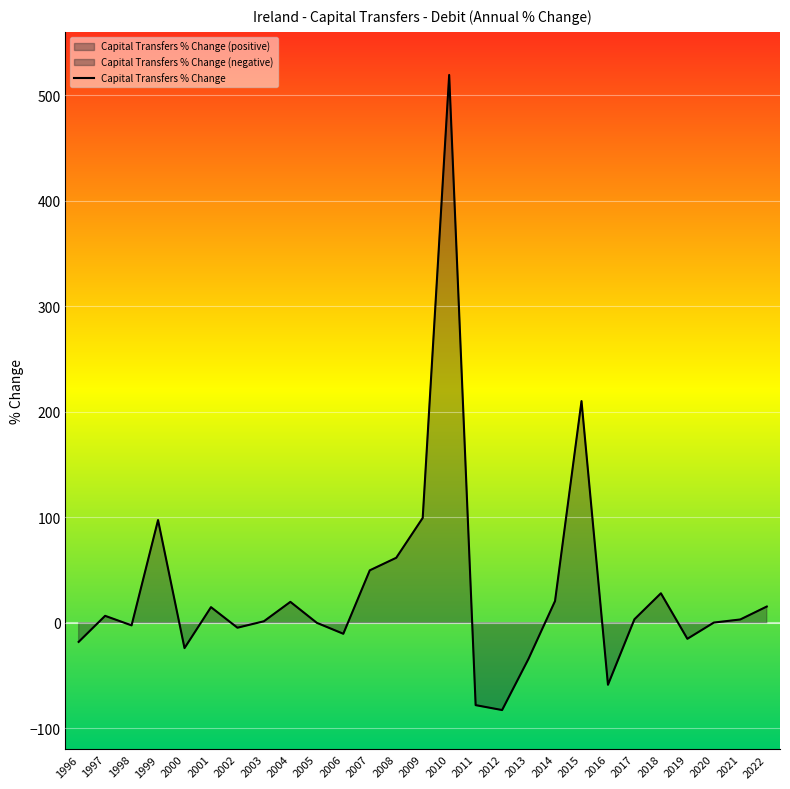

Reading right to left, list all the values displayed in this chart.

2022=15.4	2021=3.2	2020=0.2	2019=-15.1	2018=28.0	2017=3.4	2016=-58.7	2015=210.1	2014=20.7	2013=-34.0	2012=-82.6	2011=-78.0	2010=519.2	2009=99.4	2008=61.7	2007=49.8	2006=-10.4	2005=0.0	2004=19.9	2003=1.5	2002=-4.6	2001=14.9	2000=-23.9	1999=97.4	1998=-2.4	1997=6.6	1996=-18.0